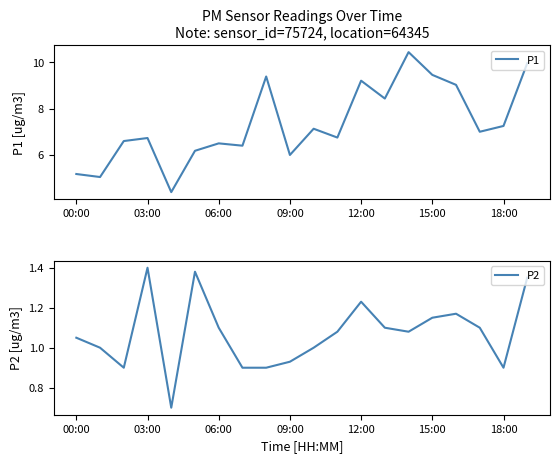

How many data points does each series have?

20